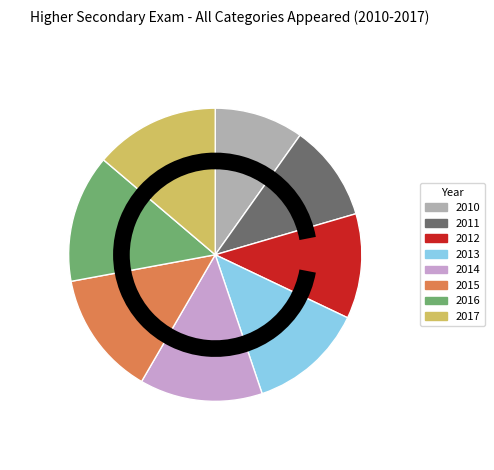

Approximately how many times larger is the value at 2010 compared to 2011?

0.9